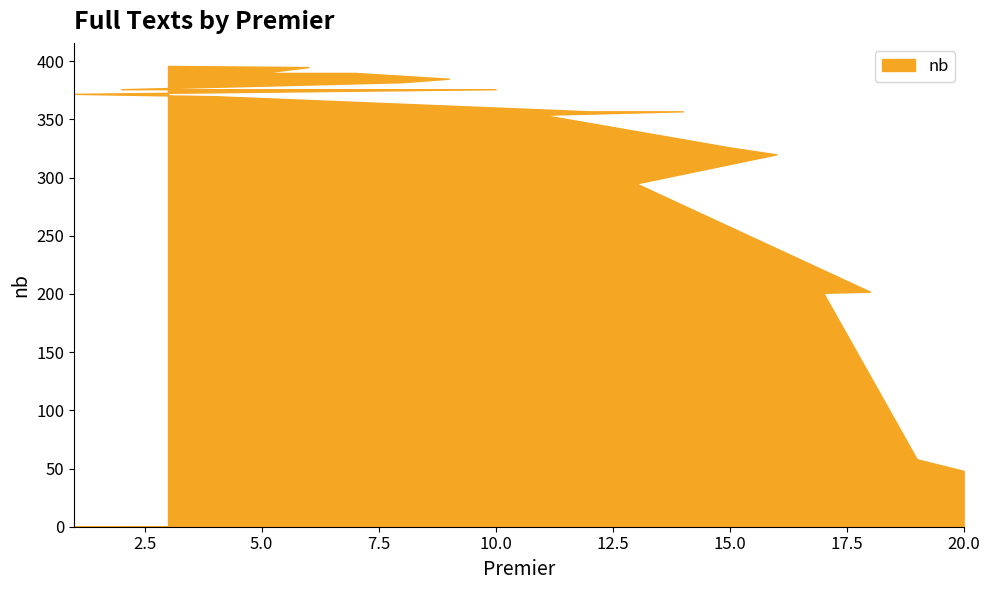

What is the approximate value at 3?

396